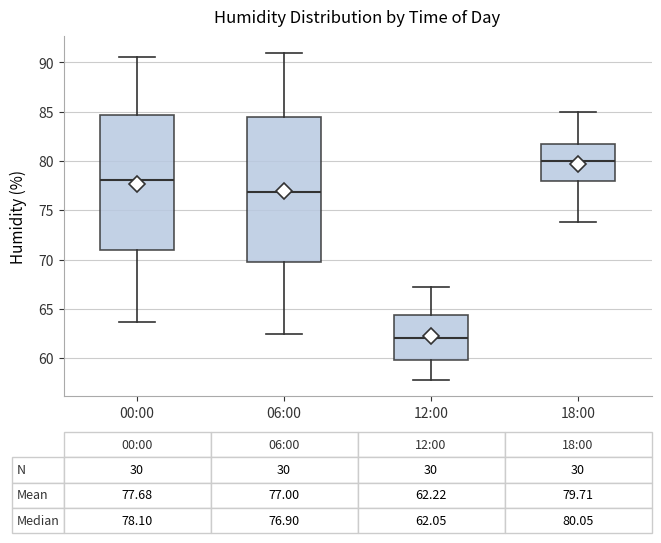

Which box has the highest median line?

18:00